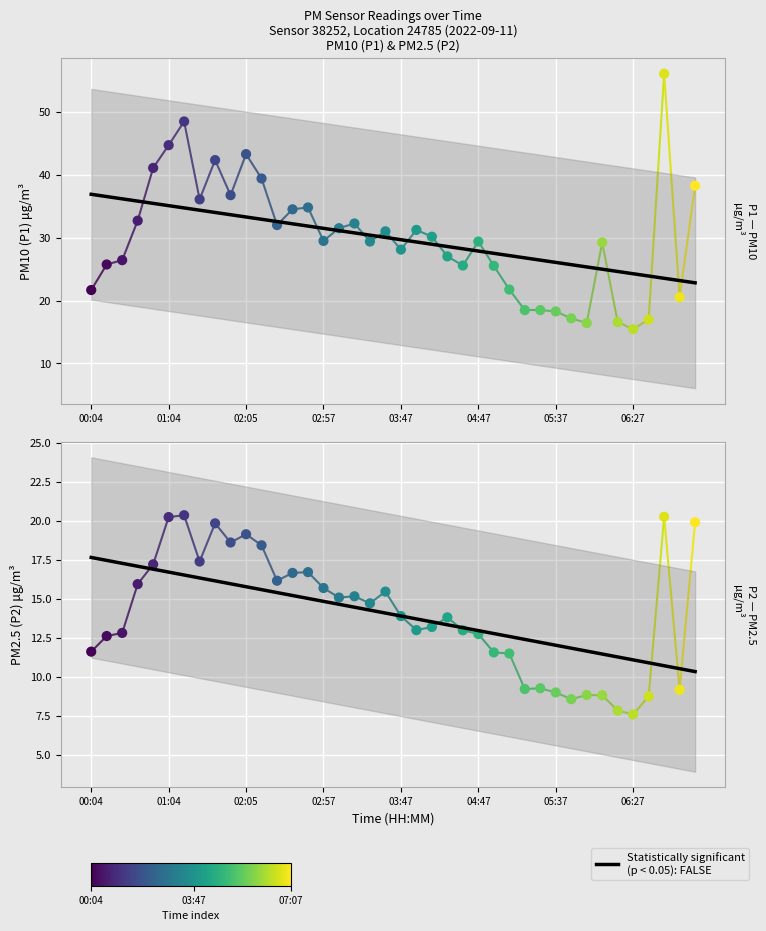

At which category is the sum across all series the highest?

06:47